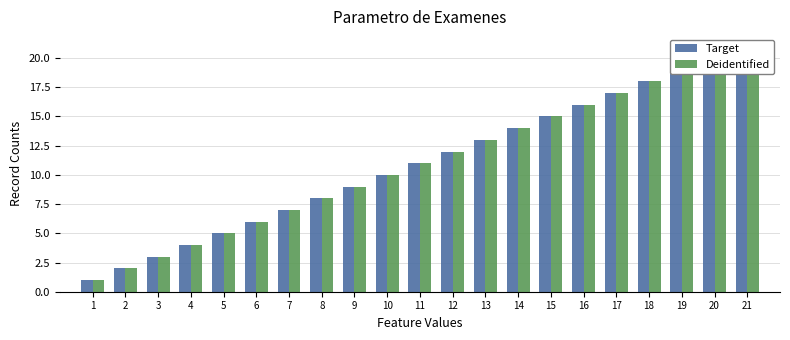

Rank the series by their maximum value, from highest to lowest.

Target, Deidentified